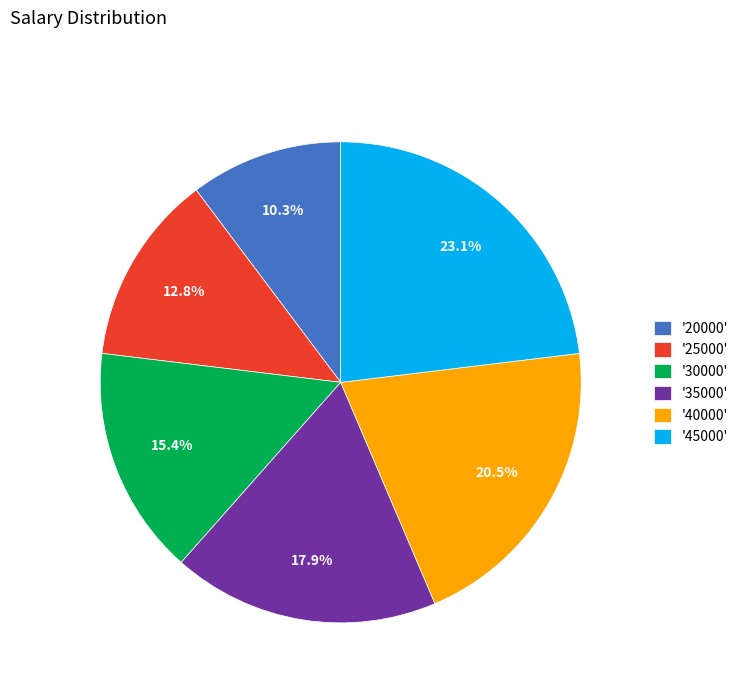

Does '30000' account for over 50% of the chart?

No